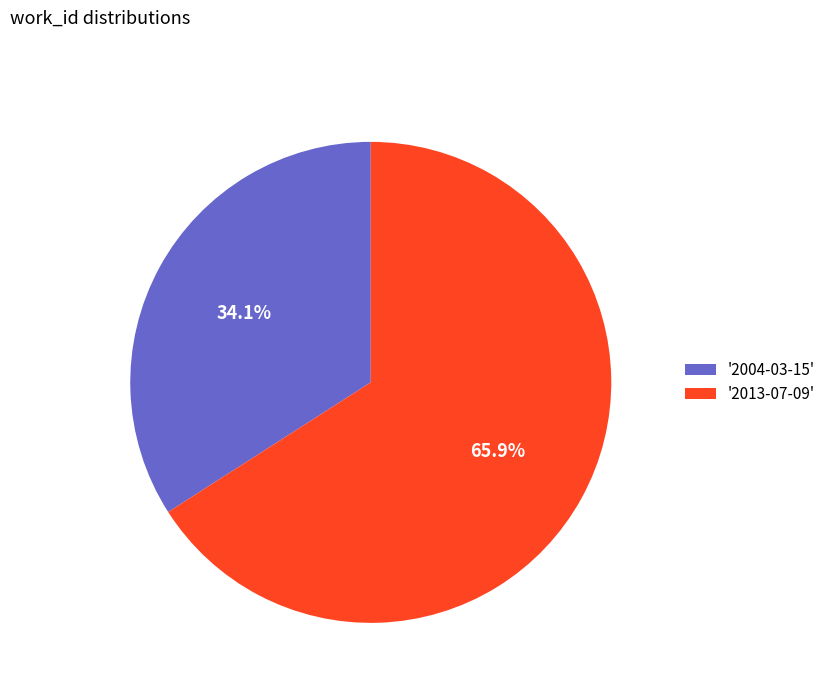

Which slice is the smallest?

'2004-03-15'